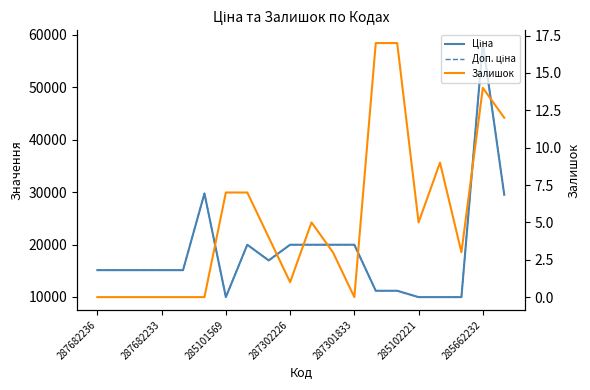

Which series has the widest spread of values?

Ціна